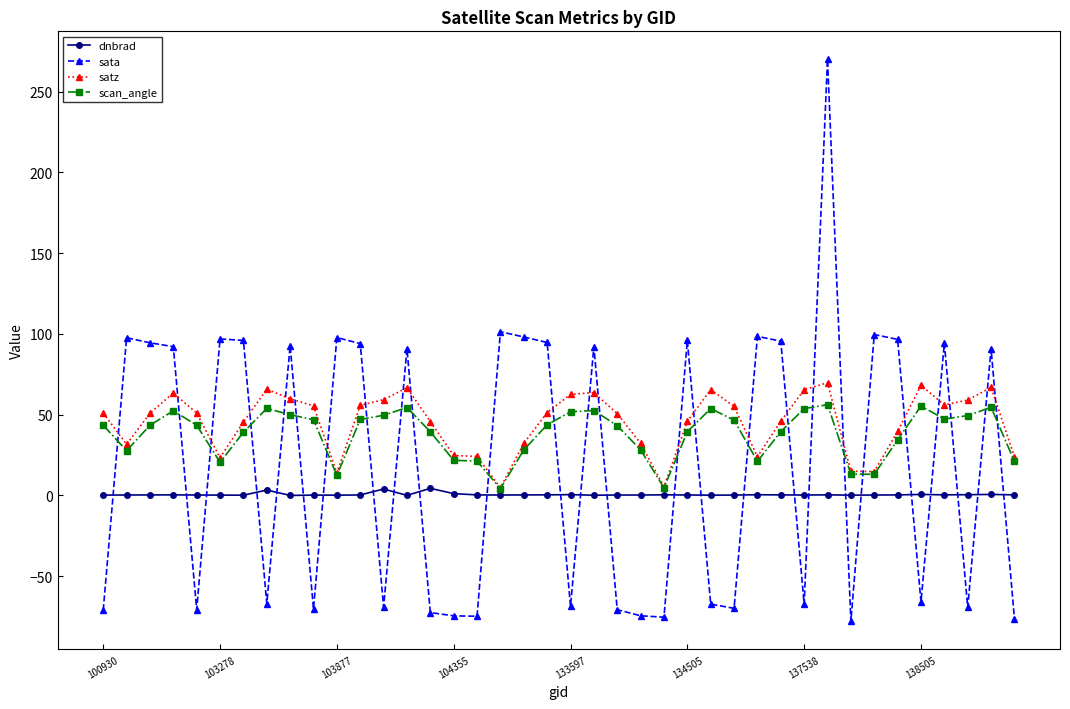

How many intersections are there between scan_angle and sata?

26